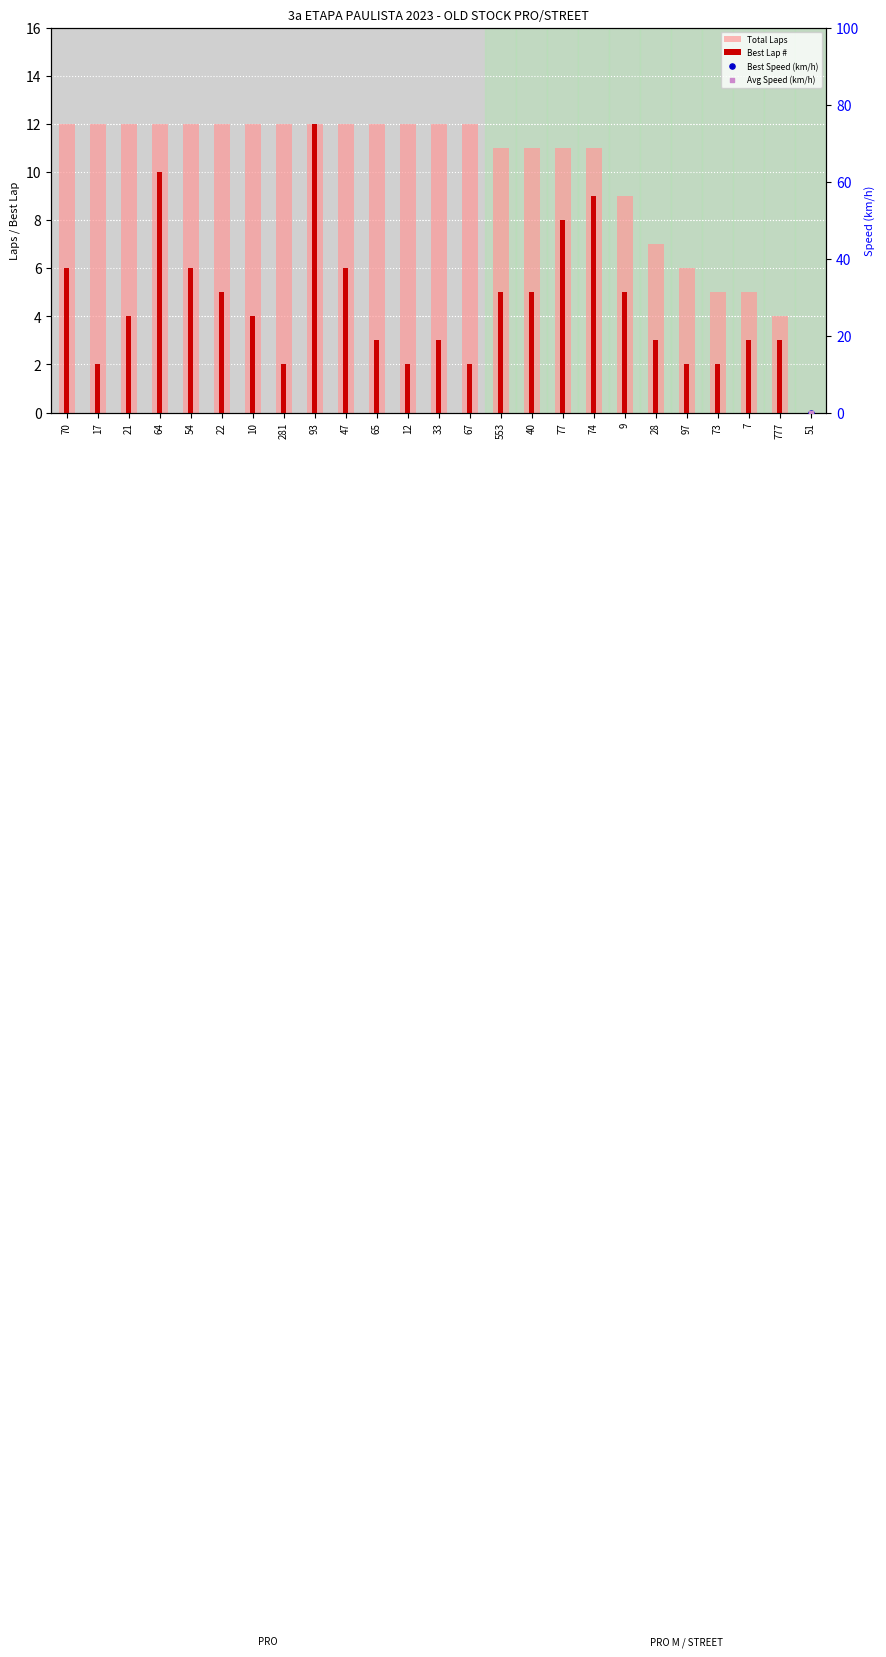

At which category is the sum across all series the highest?

93